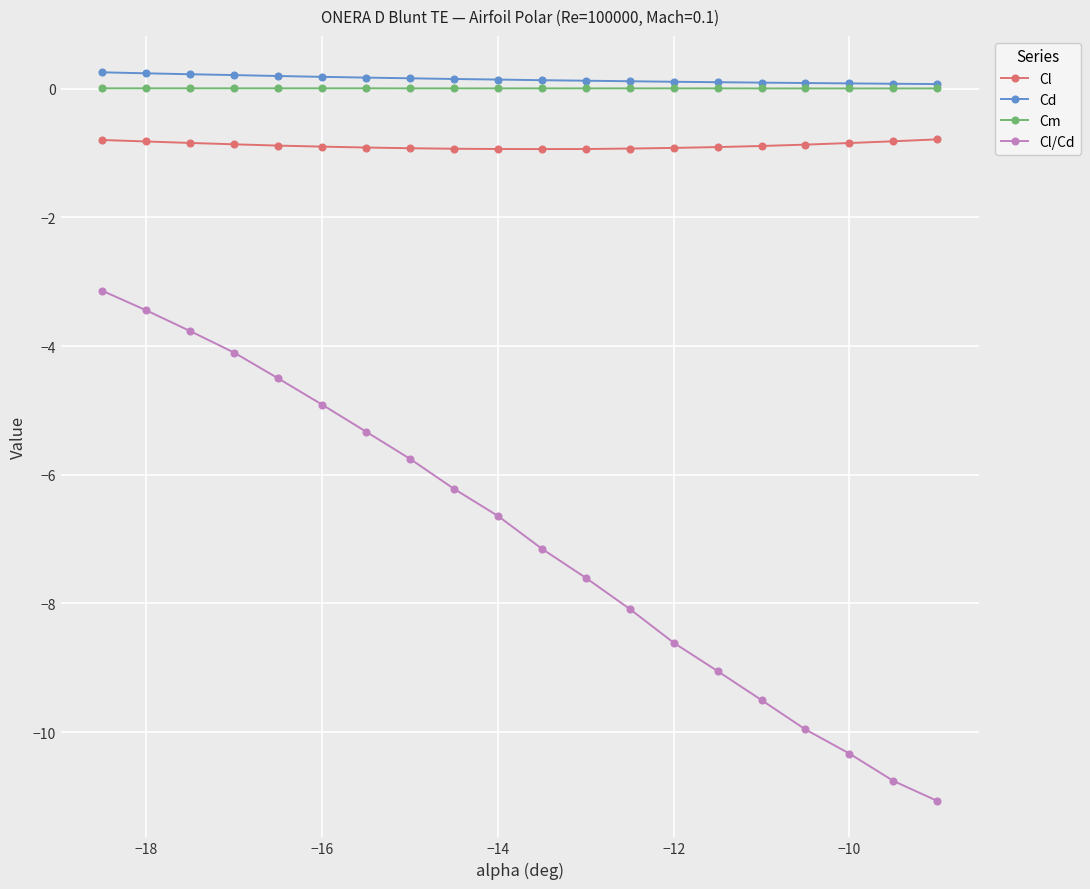

At how many categories does at least one series exceed -7?

20